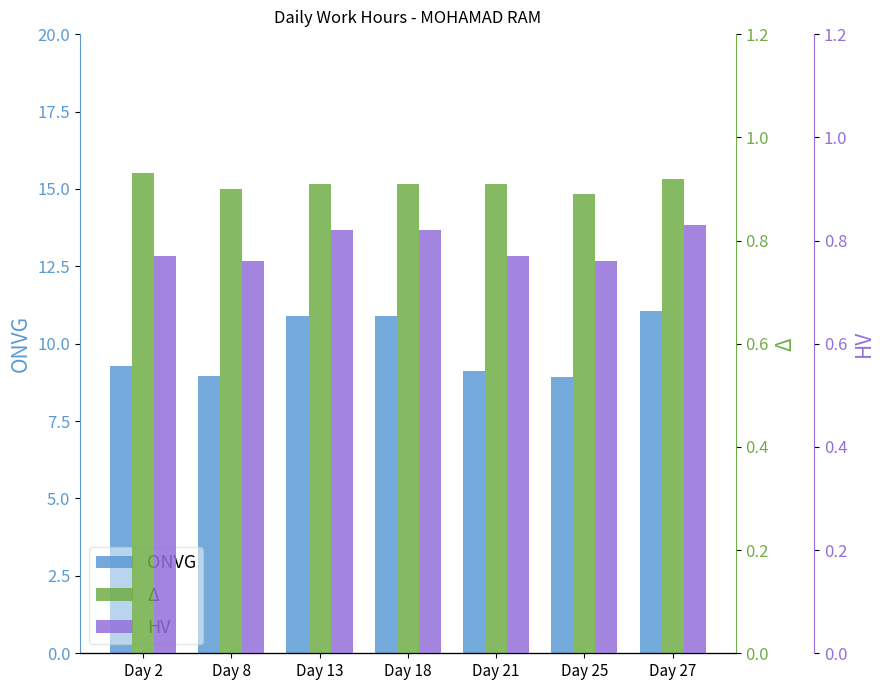

What is the smallest value displayed?

0.8